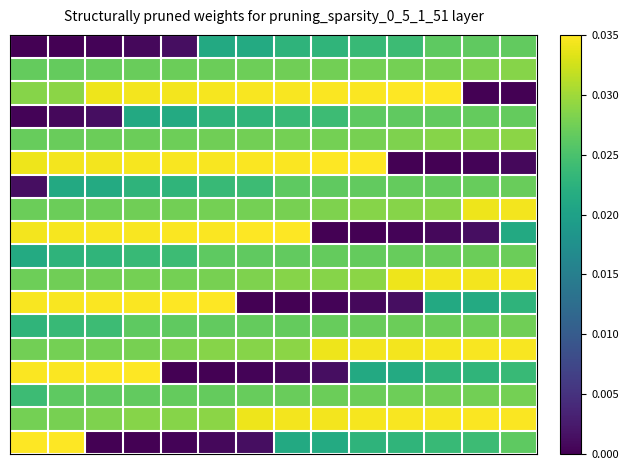

At which category is the sum across all series the highest?

1